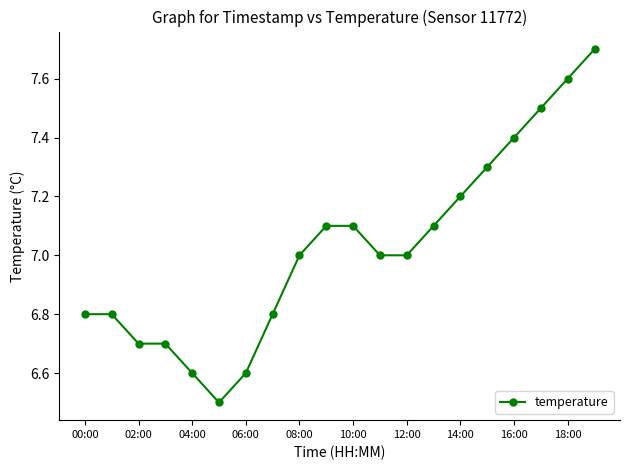

What is the smallest value displayed?

6.5